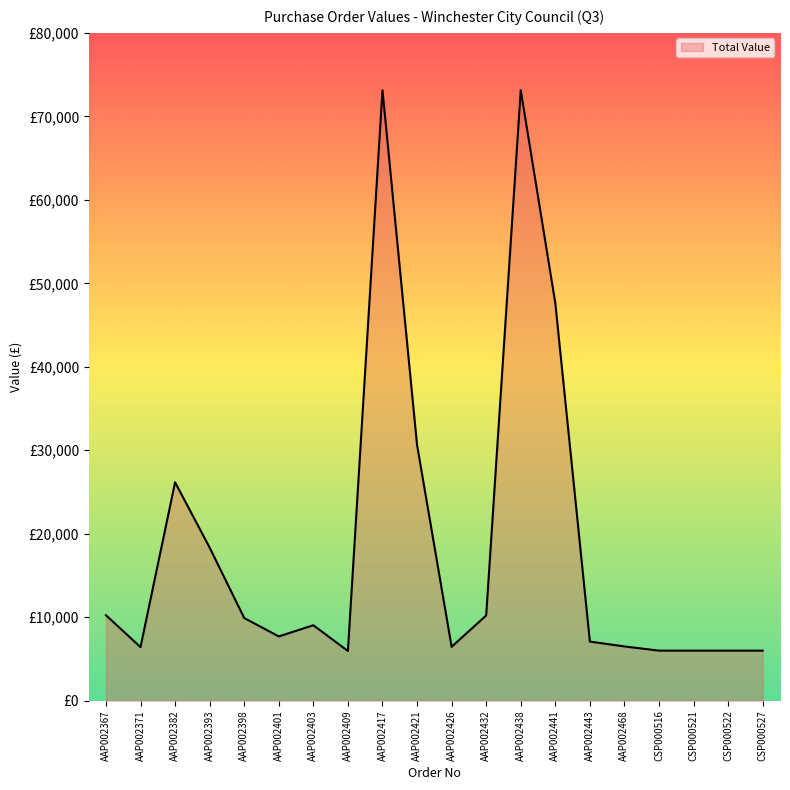

At which category does the chart reach its minimum across all series?

AAP002409